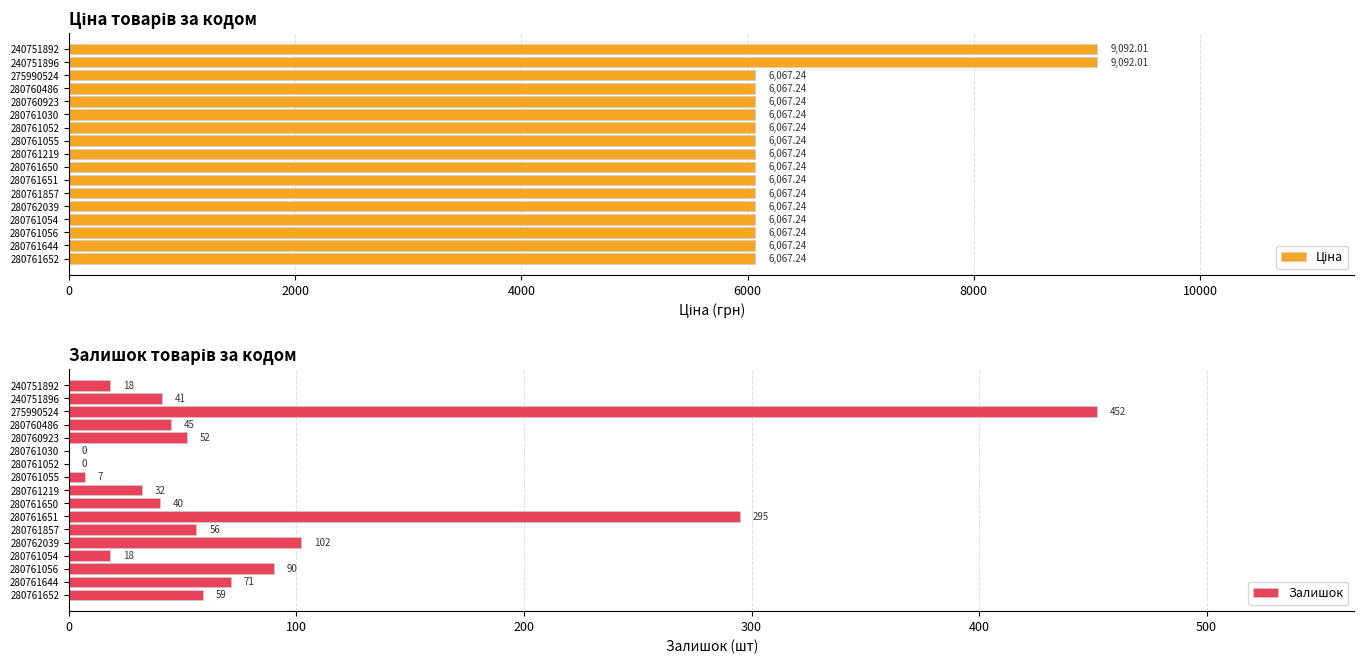

At which label does Залишок reach its peak?

275990524